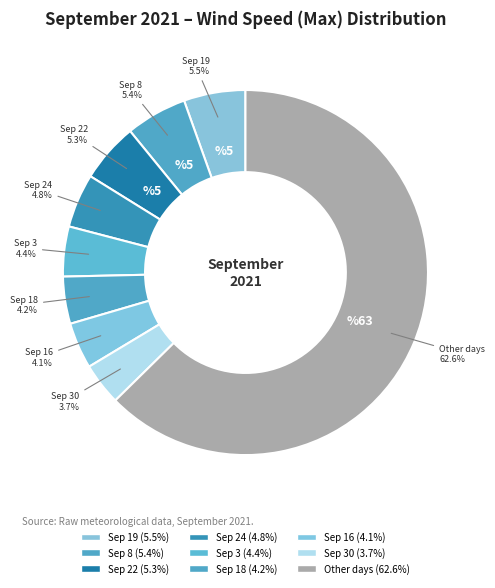

Which slice is the largest?

Other days